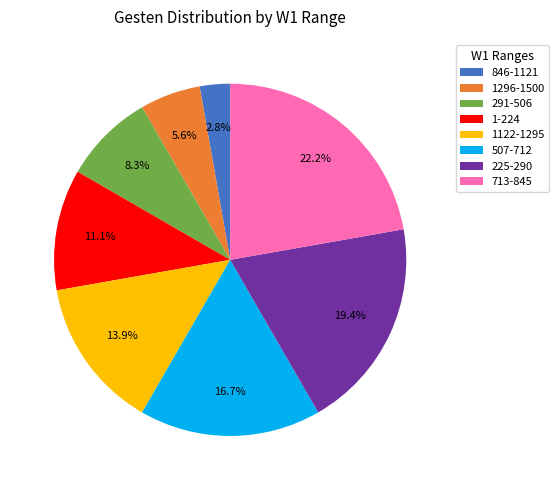

Which slice is the smallest?

846-1121